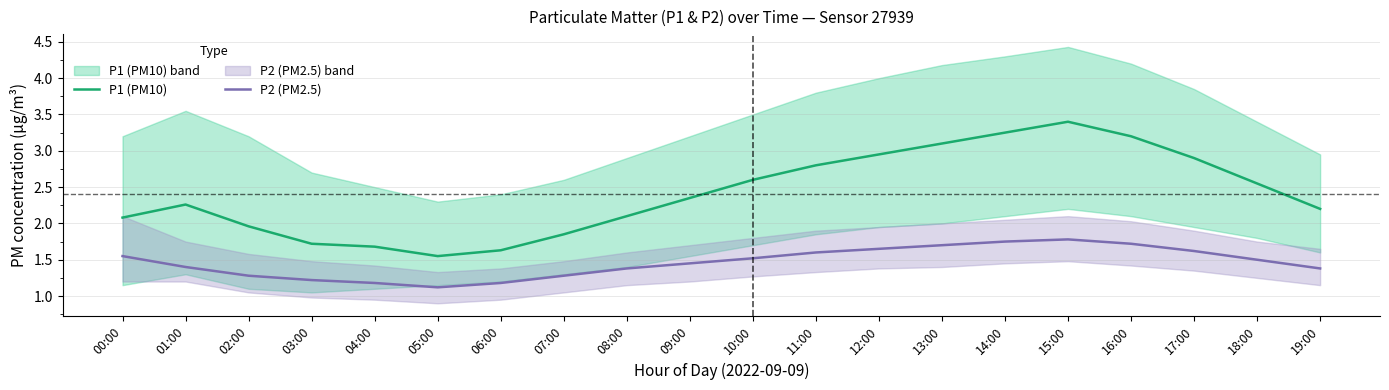

True or false: P1 (PM10) and P2 (PM2.5) intersect in this chart.

False